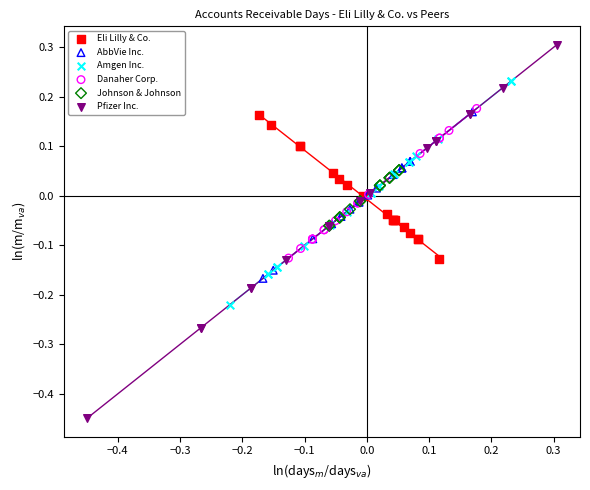

What are all the series names shown in the legend?

Eli Lilly & Co., AbbVie Inc., Amgen Inc., Danaher Corp., Johnson & Johnson, Pfizer Inc.